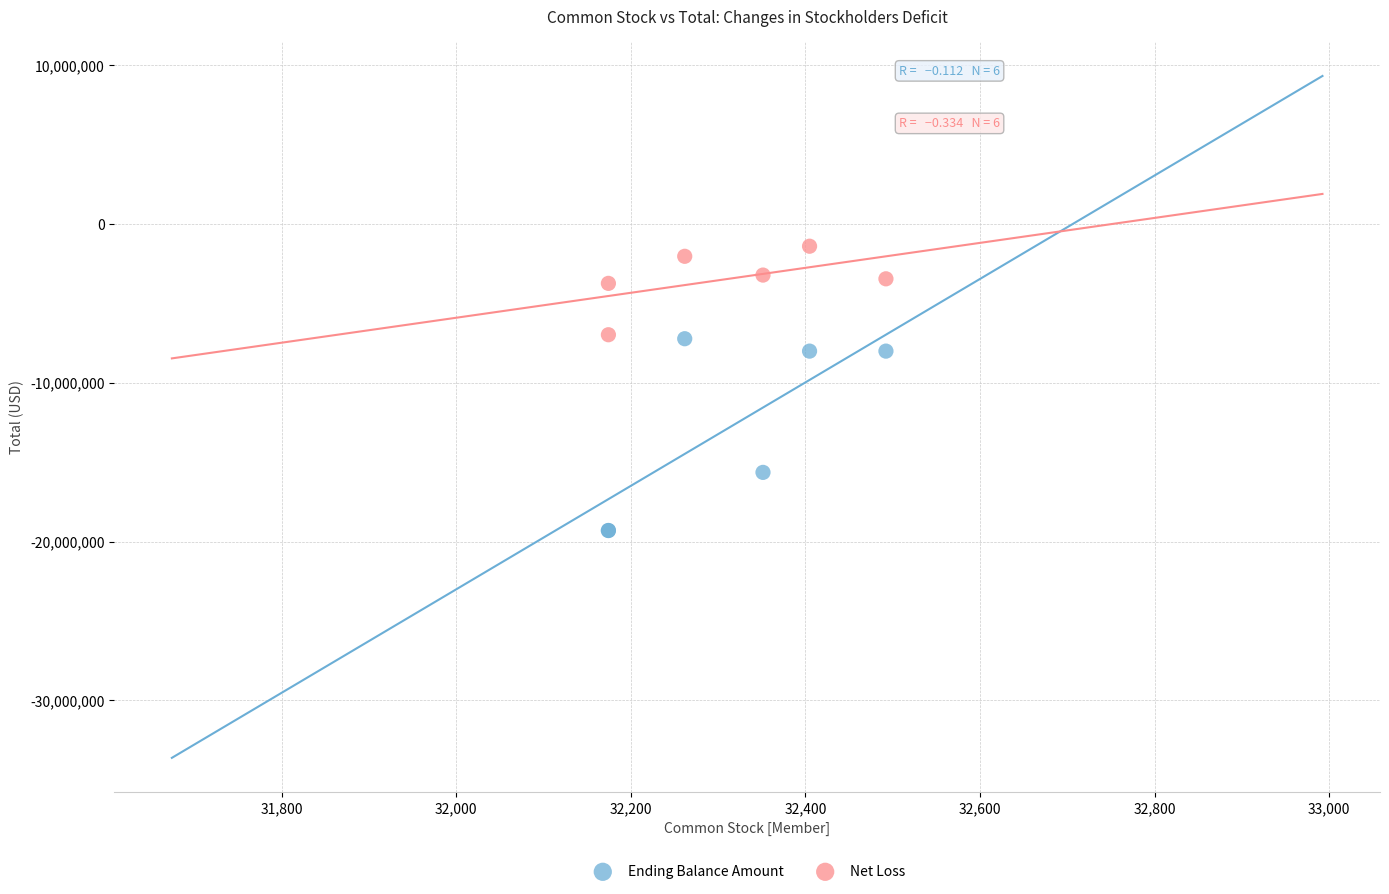

Which series reaches the minimum Y coordinate?

Ending Balance Amount